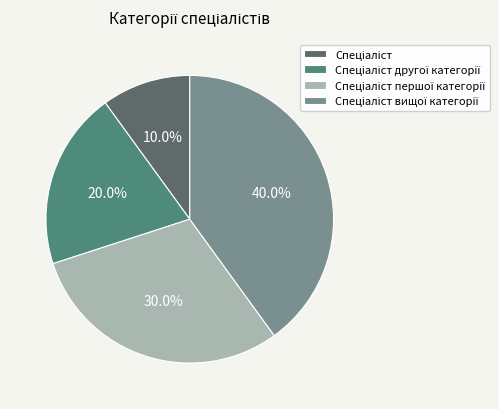

Is there a majority slice in this chart?

No